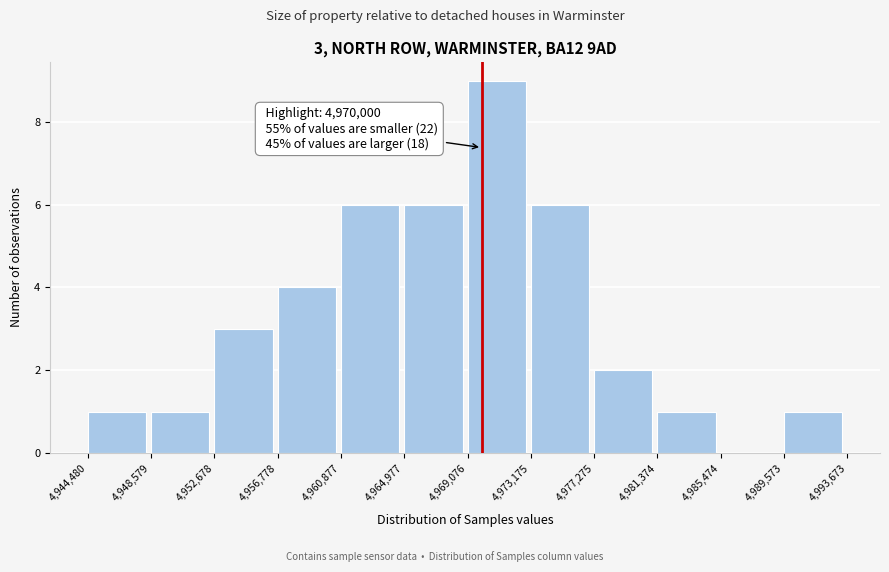

Which range on the x-axis has the tallest bar?

4,969,076 to 4,973,175